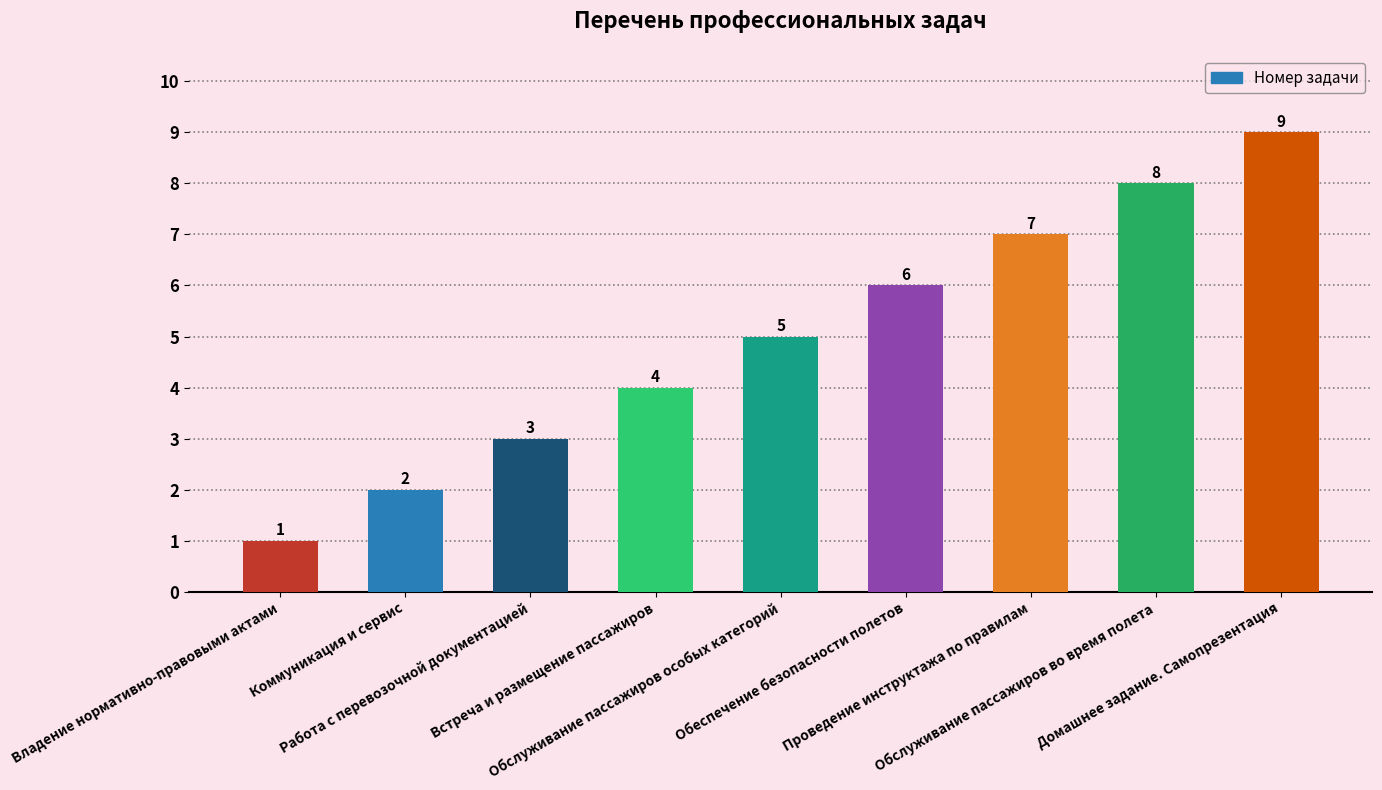

How many data points are less than 5?

4